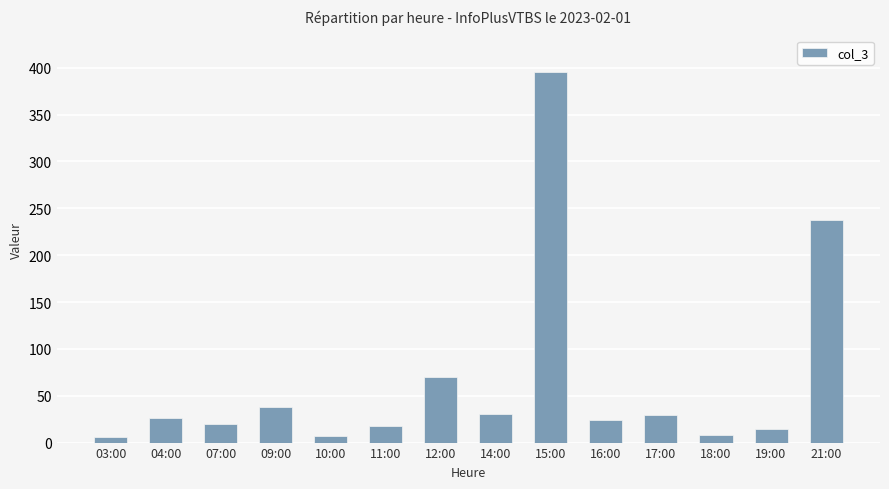

At which category does the chart reach its peak across all series?

15:00